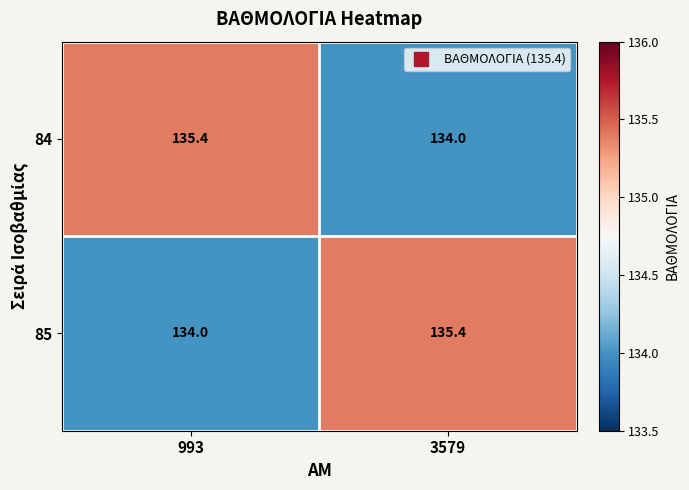

Rank the categories by 85 value from lowest to highest.

993, 3579